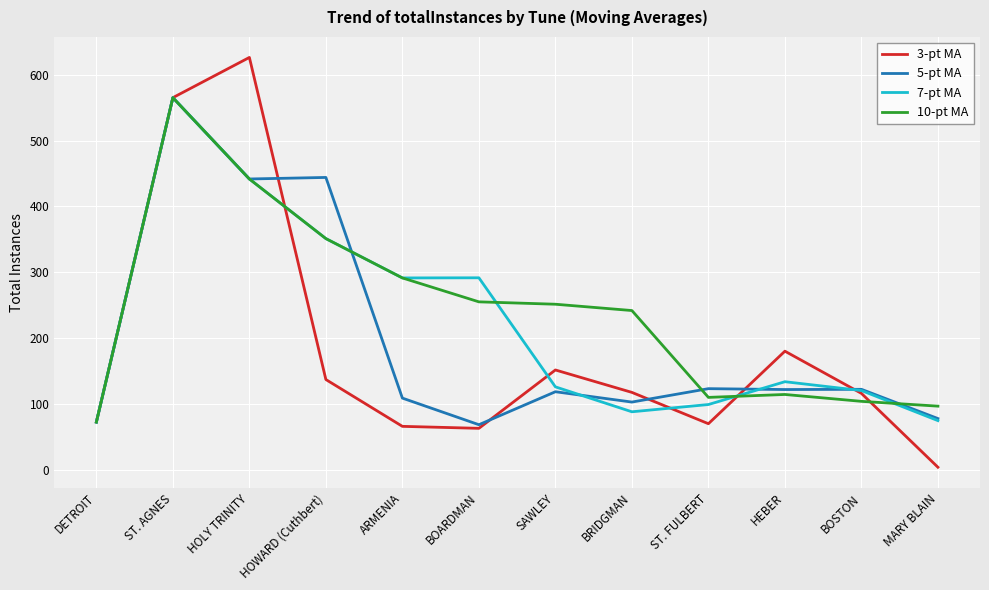

After their last crossing, which series has the higher values: 10-pt MA or 3-pt MA?

10-pt MA